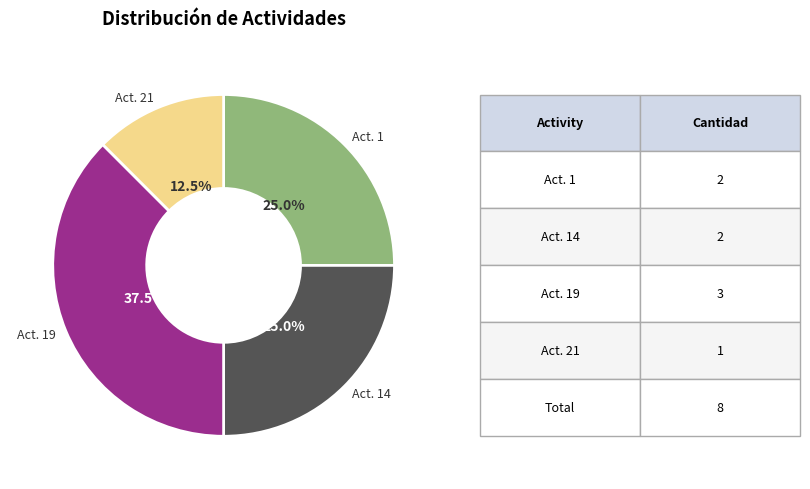

Is there any slice that represents more than half of the pie?

No